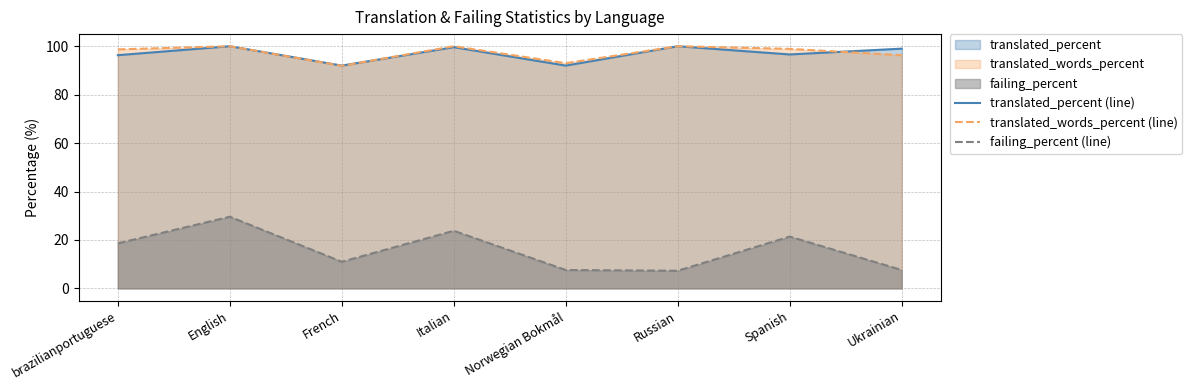

Is the value of failing_percent (line) at English greater than the value of translated_words_percent (line) at Norwegian Bokmål?

No